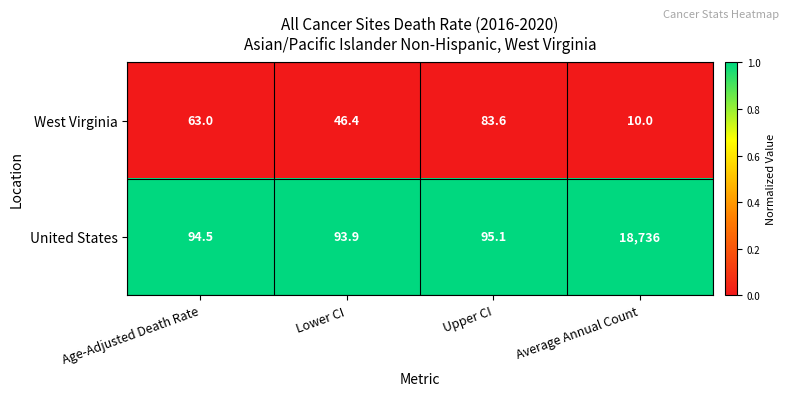

Reading left to right, extract all data points from this chart.

West Virginia: 63.0	46.4	83.6	10.0
United States: 94.5	93.9	95.1	18736.0